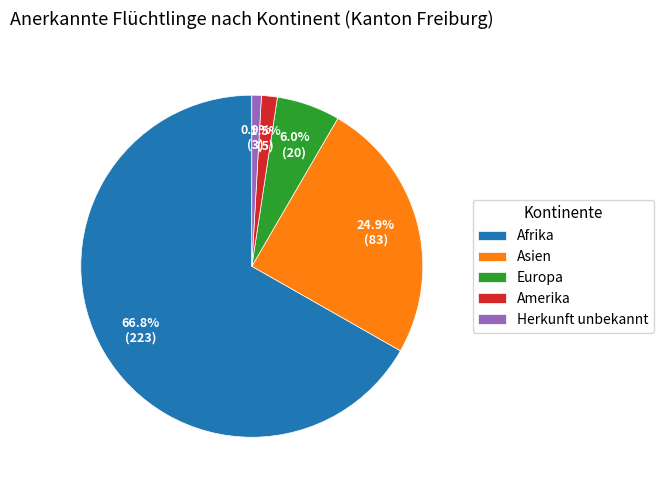

Approximately how many times larger is the value at Europa compared to Herkunft unbekannt?

6.7